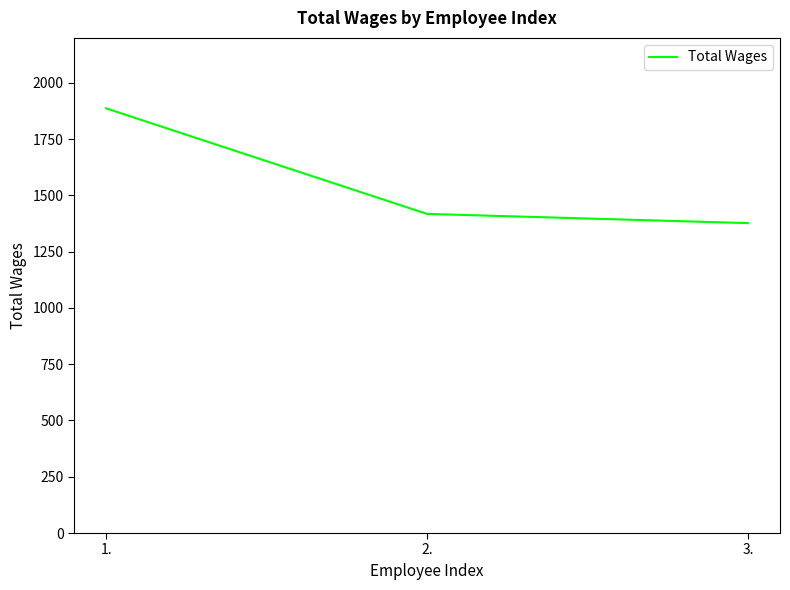

Rank the categories by value from lowest to highest.

3., 2., 1.